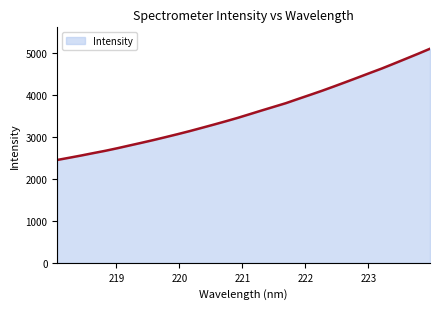

What is the smallest value displayed?

2453.8